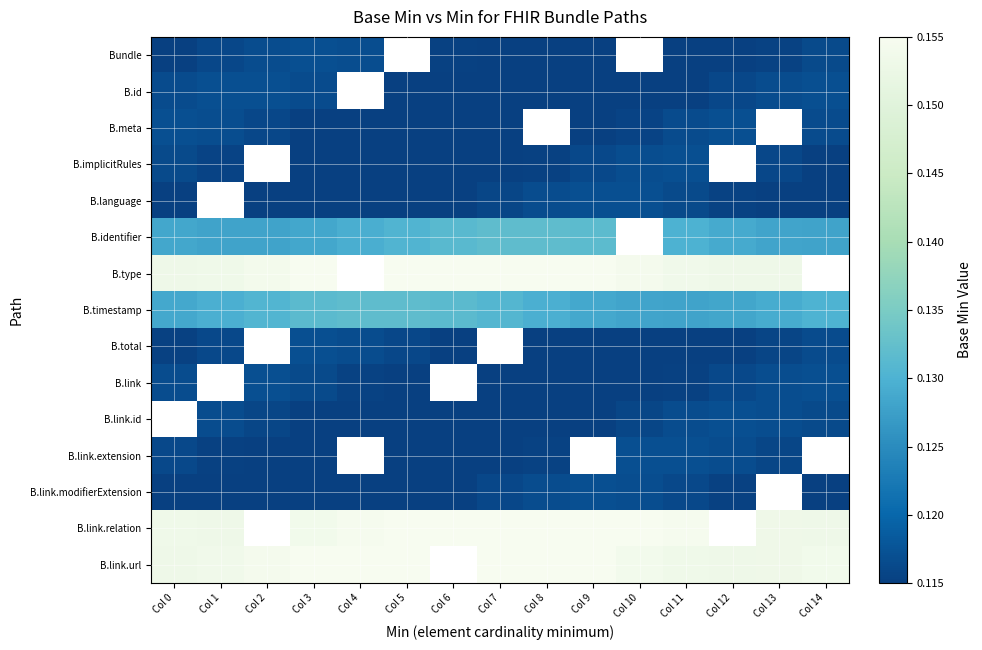

How many B.link values are between 0 and 1?

13